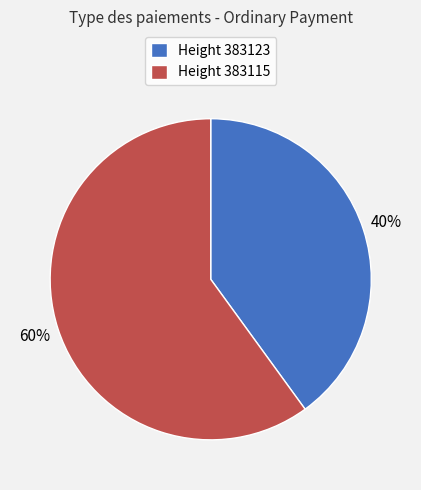

How many segments does this pie chart have?

2